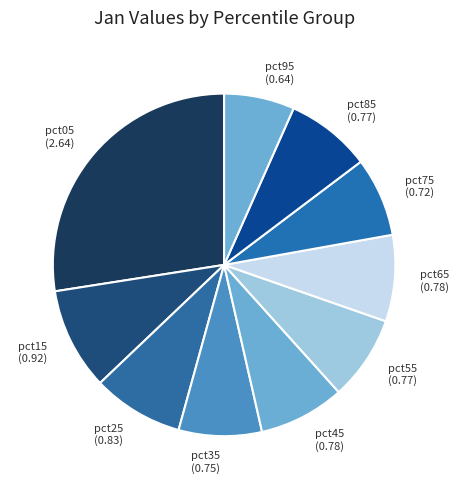

Count the number of slices in the pie.

10